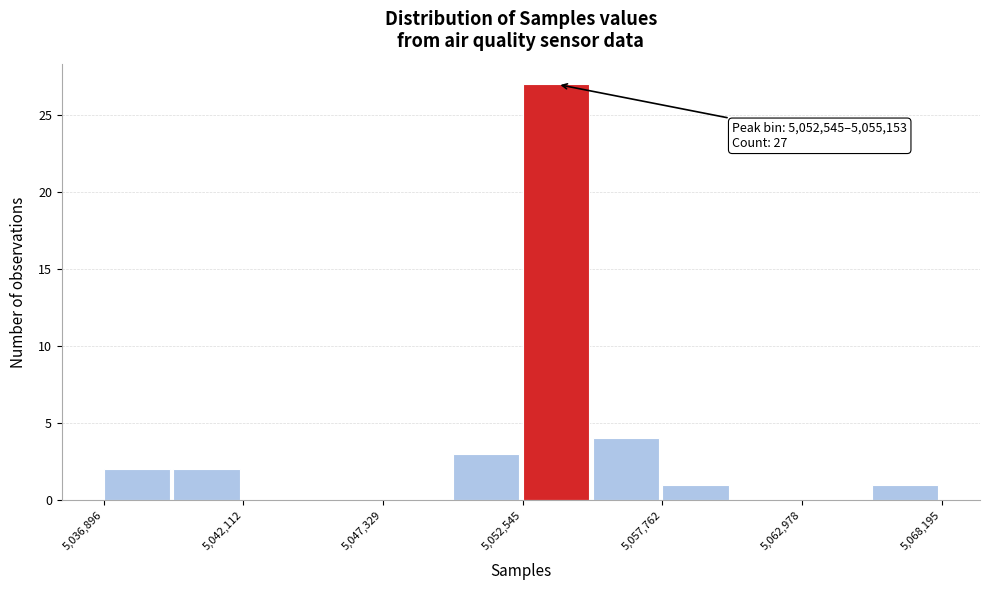

Around what value on the x-axis is the tallest bar? Give the approximate position of its centre, as read against the axis.

5054000